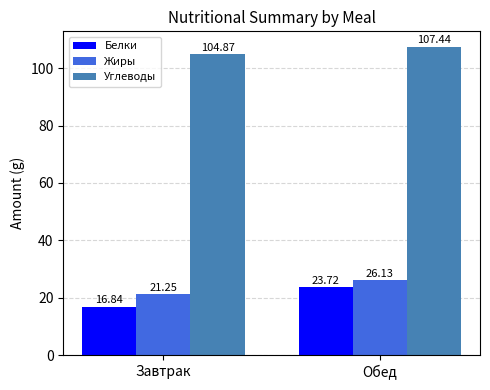

At which label does Белки first exceed 23?

Обед